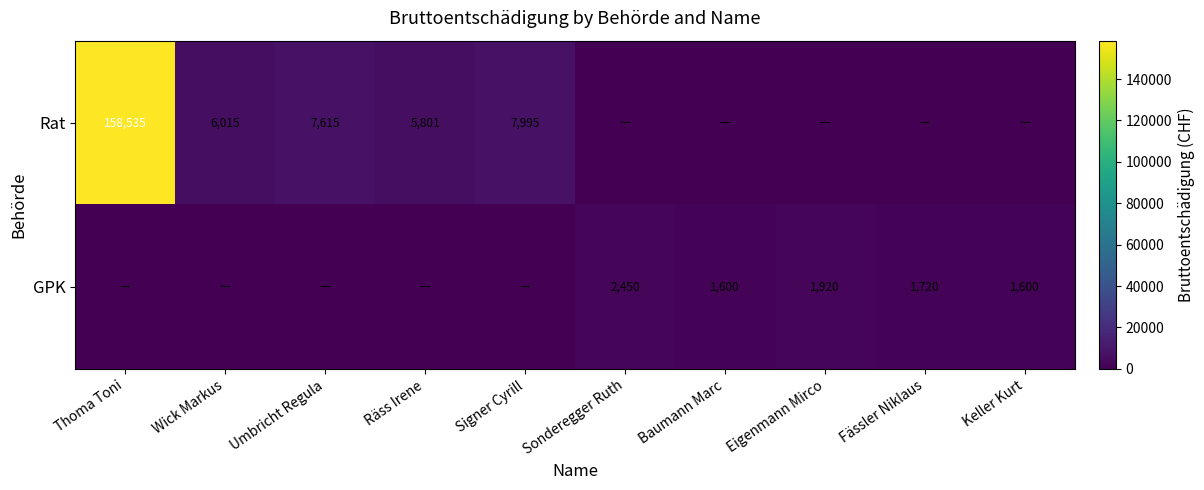

At which category does the chart reach its peak across all series?

Thoma Toni